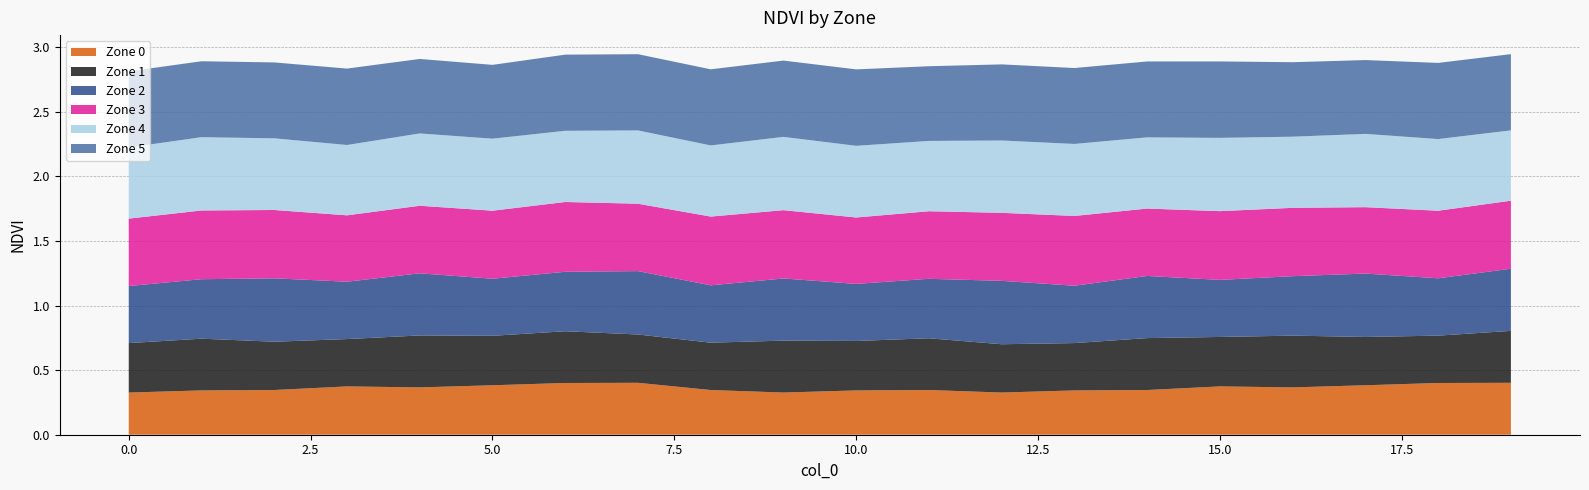

Reading left to right, transcribe all the data shown in this chart.

Zone 0: 0=0.3	1=0.3	2=0.3	3=0.4	4=0.4	5=0.4	6=0.4	7=0.4	8=0.3	9=0.3	10=0.3	11=0.3	12=0.3	13=0.3	14=0.3	15=0.4	16=0.4	17=0.4	18=0.4	19=0.4
Zone 1: 0=0.4	1=0.4	2=0.4	3=0.4	4=0.4	5=0.4	6=0.4	7=0.4	8=0.4	9=0.4	10=0.4	11=0.4	12=0.4	13=0.4	14=0.4	15=0.4	16=0.4	17=0.4	18=0.4	19=0.4
Zone 2: 0=0.4	1=0.5	2=0.5	3=0.4	4=0.5	5=0.4	6=0.5	7=0.5	8=0.4	9=0.5	10=0.4	11=0.5	12=0.5	13=0.4	14=0.5	15=0.4	16=0.5	17=0.5	18=0.4	19=0.5
Zone 3: 0=0.5	1=0.5	2=0.5	3=0.5	4=0.5	5=0.5	6=0.5	7=0.5	8=0.5	9=0.5	10=0.5	11=0.5	12=0.5	13=0.5	14=0.5	15=0.5	16=0.5	17=0.5	18=0.5	19=0.5
Zone 4: 0=0.6	1=0.6	2=0.6	3=0.5	4=0.6	5=0.6	6=0.6	7=0.6	8=0.6	9=0.6	10=0.6	11=0.5	12=0.6	13=0.6	14=0.6	15=0.6	16=0.6	17=0.6	18=0.6	19=0.5
Zone 5: 0=0.6	1=0.6	2=0.6	3=0.6	4=0.6	5=0.6	6=0.6	7=0.6	8=0.6	9=0.6	10=0.6	11=0.6	12=0.6	13=0.6	14=0.6	15=0.6	16=0.6	17=0.6	18=0.6	19=0.6